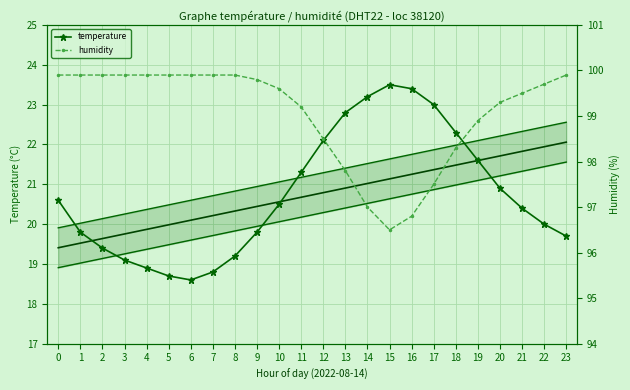

At which category does humidity reach its first local valley?

15